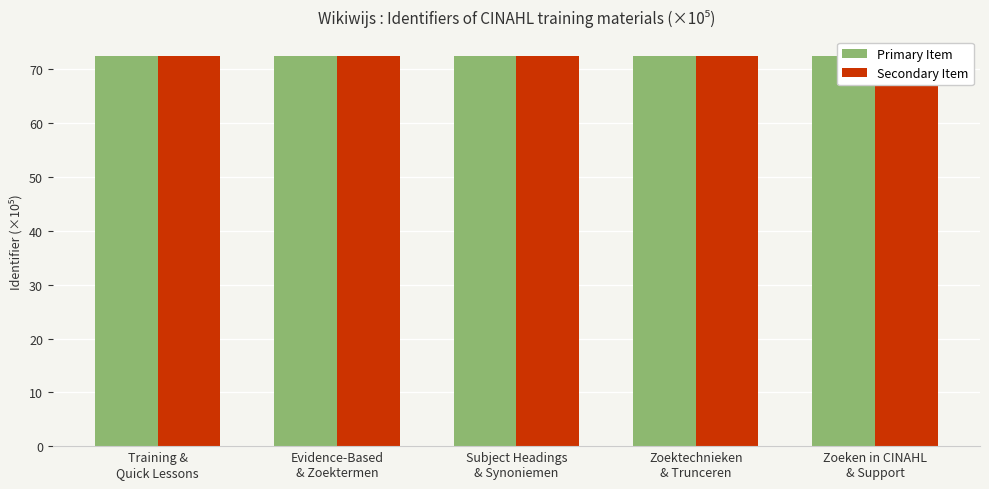

Is it true that Secondary Item equals 98.9 at Subject Headings
& Synoniemen?

False